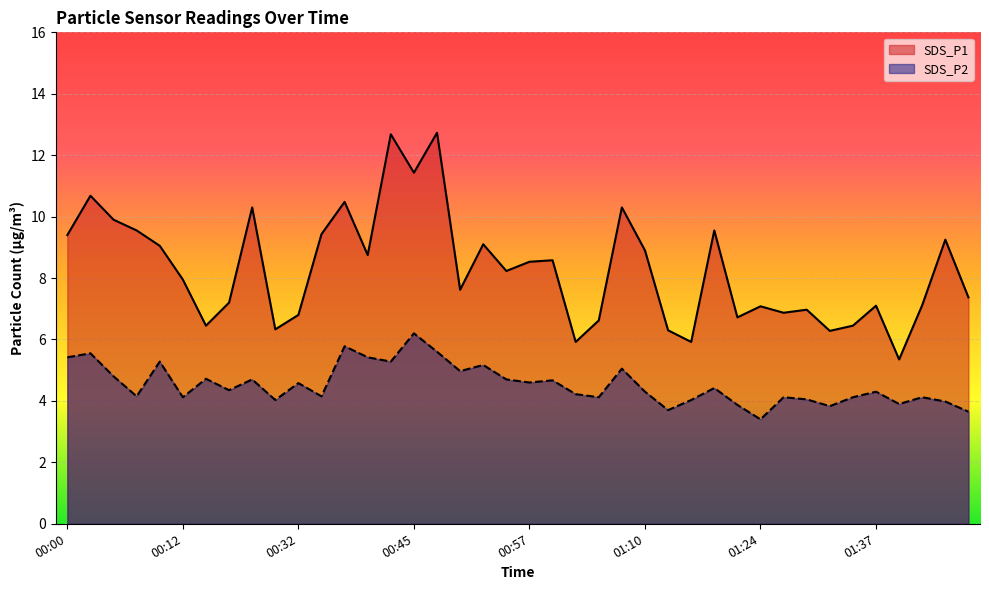

Reading left to right, what are all the values shown in this chart?

SDS_P1: 00:00=9.4	00:02=10.7	00:05=9.9	00:07=9.6	00:10=9.1	00:12=8.0	00:23=6.5	00:25=7.2	00:28=10.3	00:30=6.3	00:32=6.8	00:35=9.4	00:37=10.5	00:40=8.8	00:42=12.7	00:45=11.4	00:47=12.7	00:50=7.6	00:52=9.1	00:55=8.2	00:57=8.5	00:59=8.6	01:02=5.9	01:05=6.6	01:07=10.3	01:10=8.9	01:13=6.3	01:15=5.9	01:18=9.6	01:21=6.7	01:24=7.1	01:27=6.9	01:29=7.0	01:32=6.3	01:34=6.5	01:37=7.1	01:39=5.3	01:42=7.1	01:44=9.2	01:47=7.4
SDS_P2: 00:00=5.4	00:02=5.5	00:05=4.8	00:07=4.2	00:10=5.3	00:12=4.1	00:23=4.7	00:25=4.3	00:28=4.7	00:30=4.0	00:32=4.6	00:35=4.2	00:37=5.8	00:40=5.4	00:42=5.3	00:45=6.2	00:47=5.6	00:50=5.0	00:52=5.2	00:55=4.7	00:57=4.6	00:59=4.7	01:02=4.2	01:05=4.1	01:07=5.0	01:10=4.3	01:13=3.7	01:15=4.0	01:18=4.4	01:21=3.9	01:24=3.4	01:27=4.1	01:29=4.0	01:32=3.8	01:34=4.1	01:37=4.3	01:39=3.9	01:42=4.1	01:44=4.0	01:47=3.6